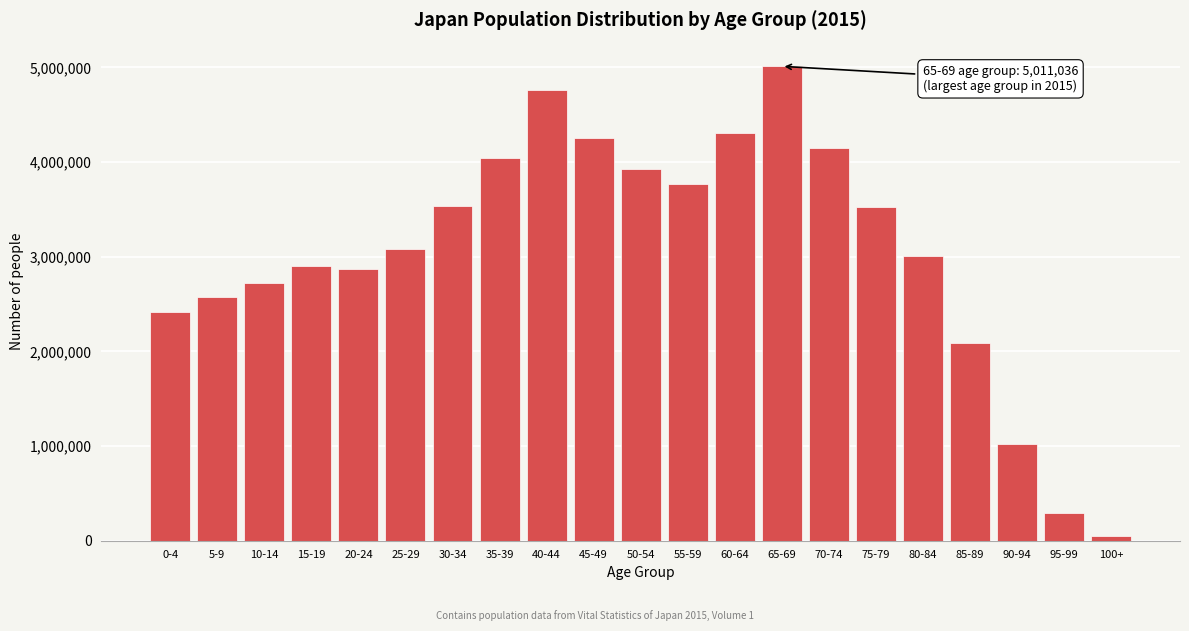

Is it true that the value at 90-94 is 1023847?

True